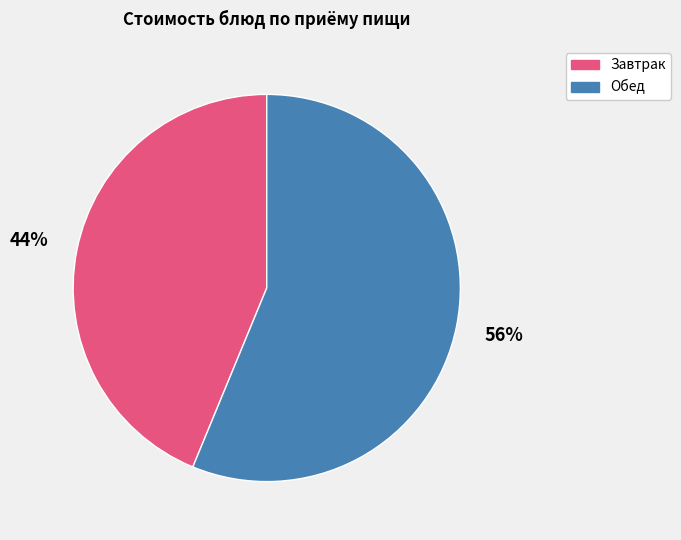

Count the number of slices in the pie.

2